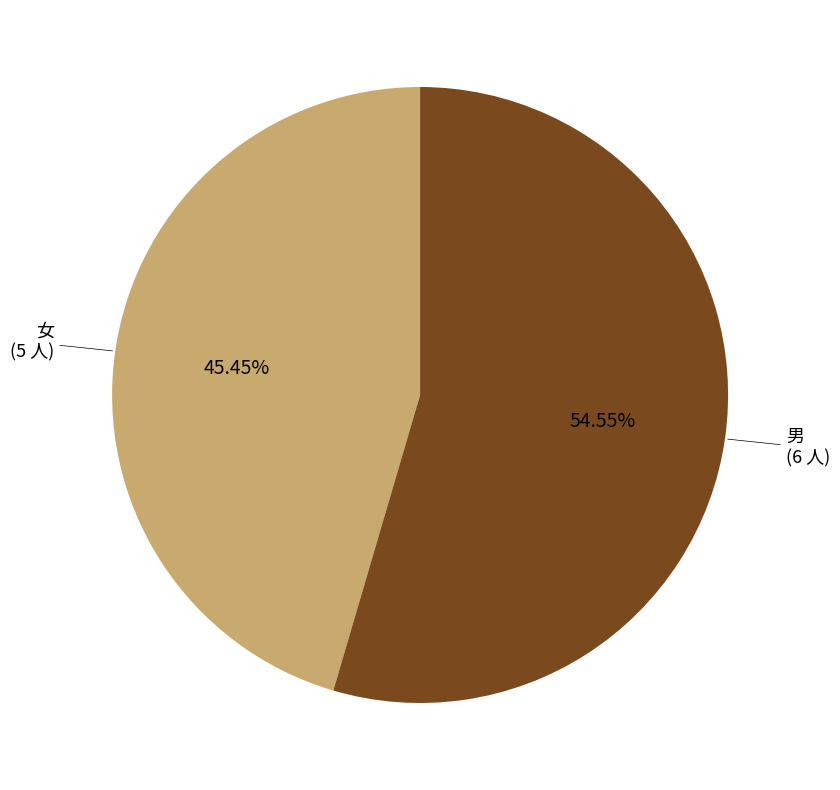

Does any single category account for the majority?

Yes